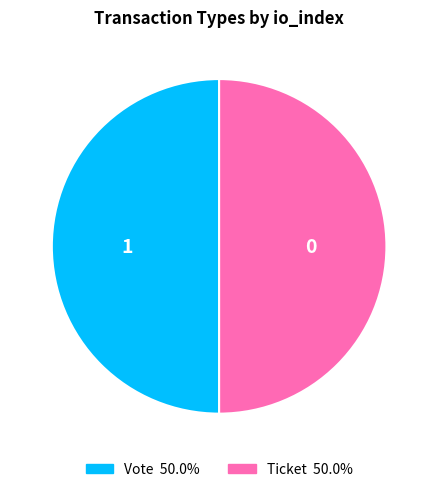

Do Vote and Ticket together represent more than half of the pie?

Yes